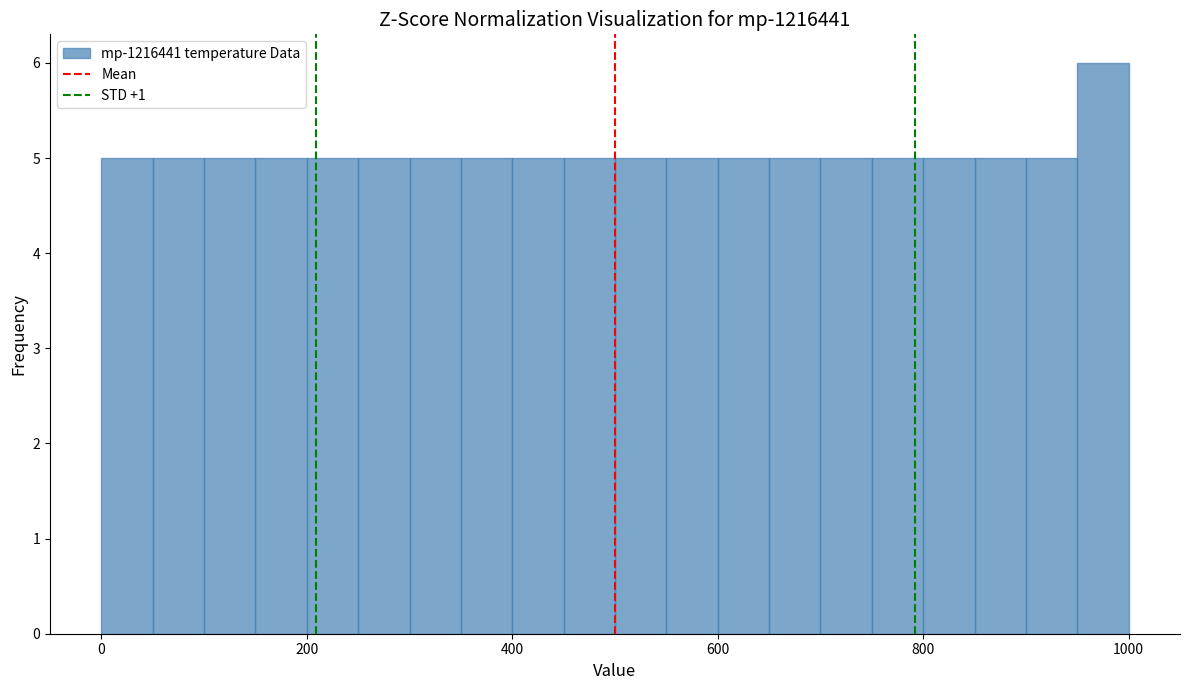

Around what value on the x-axis is the tallest bar? Give the approximate position of its centre, as read against the axis.

980